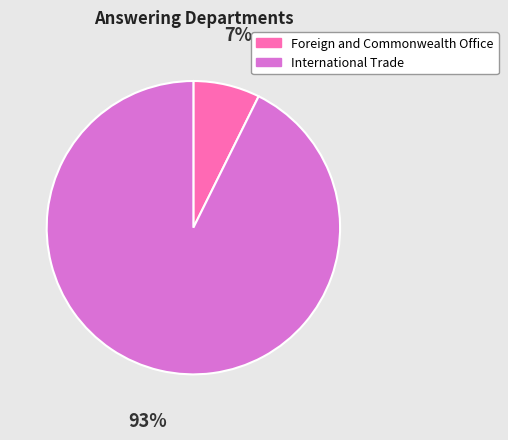

Is the sum of International Trade and Foreign and Commonwealth Office greater than half?

Yes